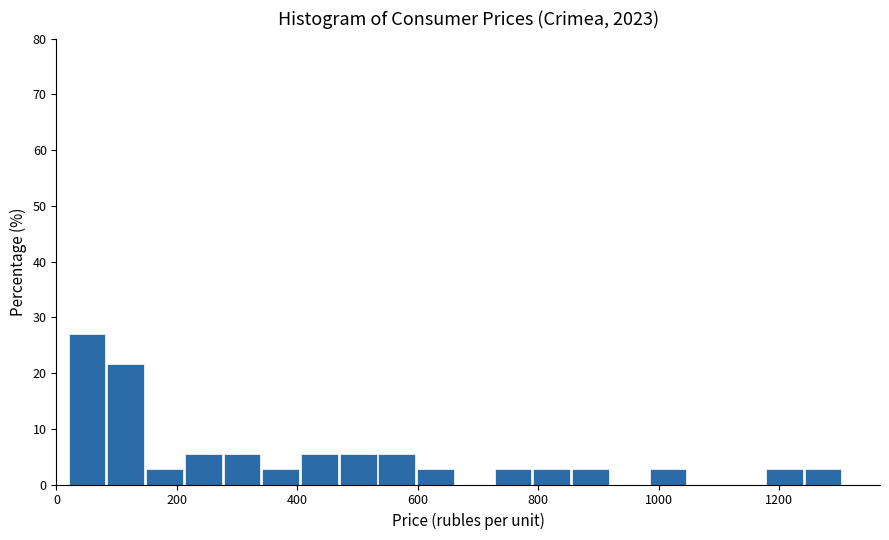

Around what value on the x-axis is the tallest bar? Give the approximate position of its centre, as read against the axis.

60